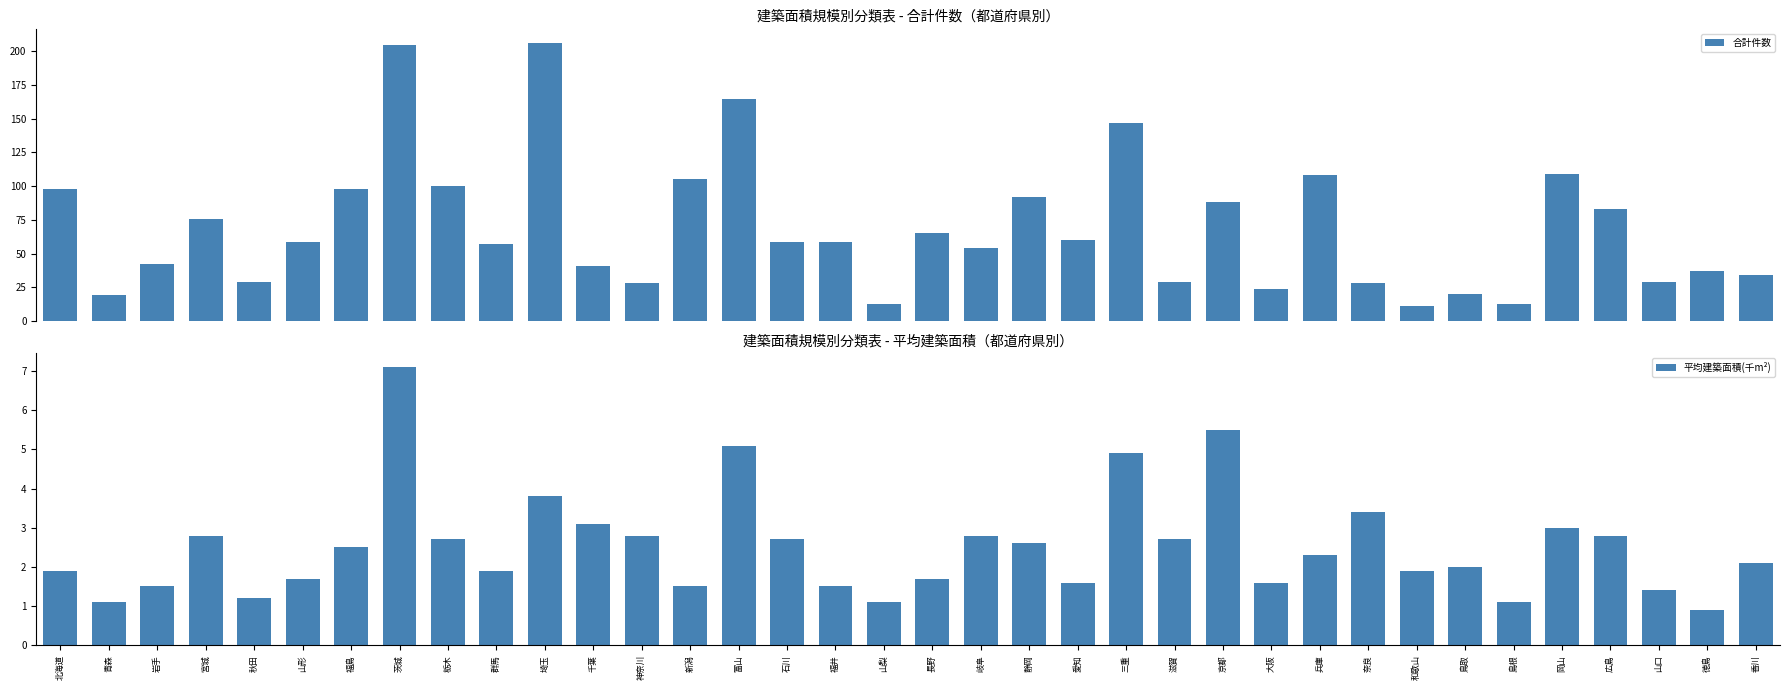

What is the approximate value of 合計件数 at 宮城?

76.0